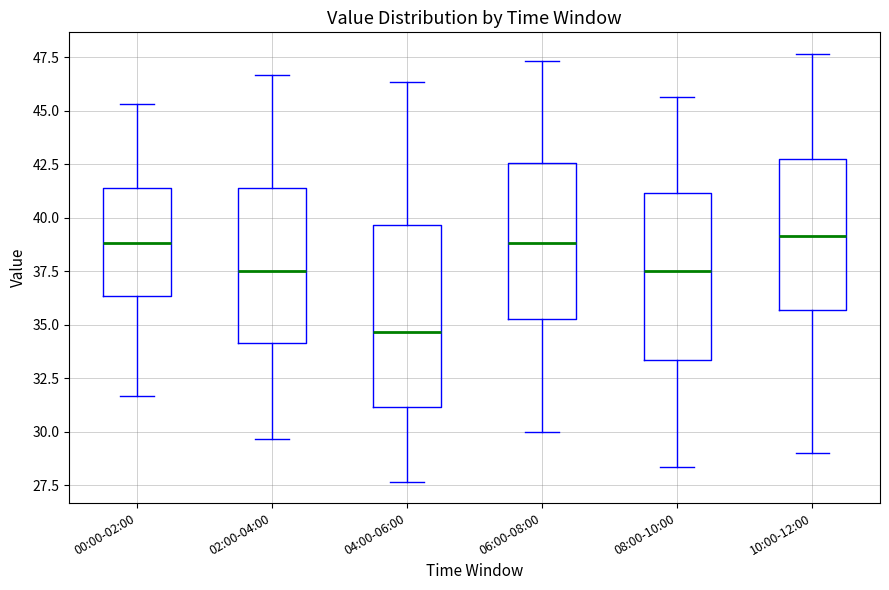

Reading left to right, transcribe this box plot: for each box, give where its median line is, the range the box spans, and where its two whiskers end, as read against the y-axis. The values are not printed on the chart, so give them approximately, as read against the axis.

00:00-02:00: median 39.0, box 36.5 to 41.5, whiskers 31.5 to 45.5
02:00-04:00: median 37.5, box 34.0 to 41.5, whiskers 29.5 to 46.5
04:00-06:00: median 34.5, box 31.0 to 39.5, whiskers 27.5 to 46.5
06:00-08:00: median 39.0, box 35.0 to 42.5, whiskers 30.0 to 47.5
08:00-10:00: median 37.5, box 33.5 to 41.0, whiskers 28.5 to 45.5
10:00-12:00: median 39.0, box 35.5 to 43.0, whiskers 29.0 to 47.5